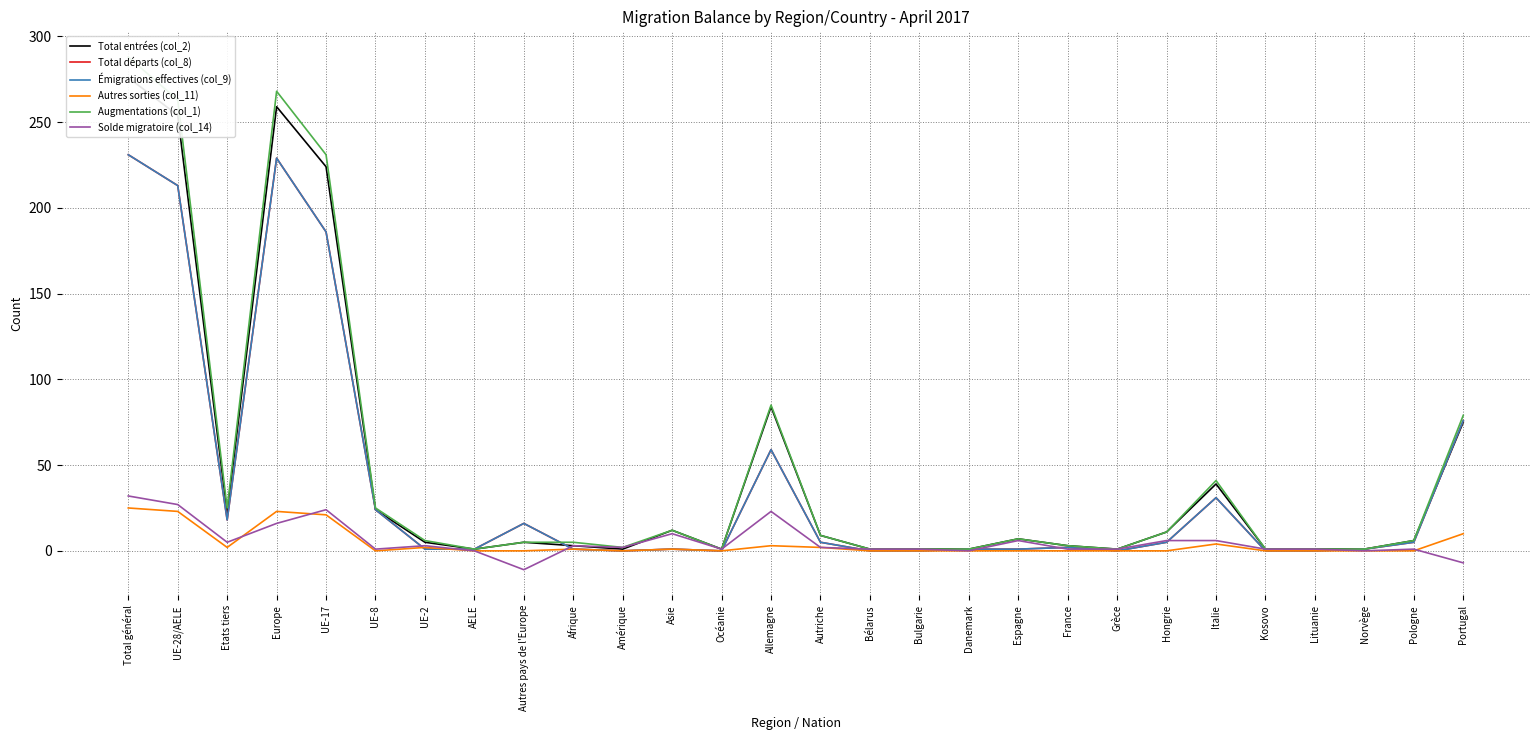

What is the average value of the Émigrations effectives (col_9) series?

40